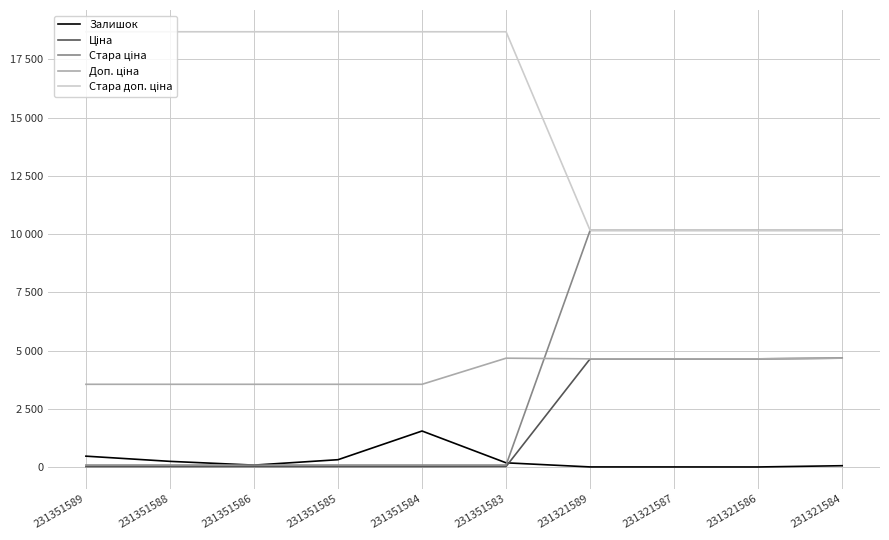

Does the chart have visible grid lines?

Yes